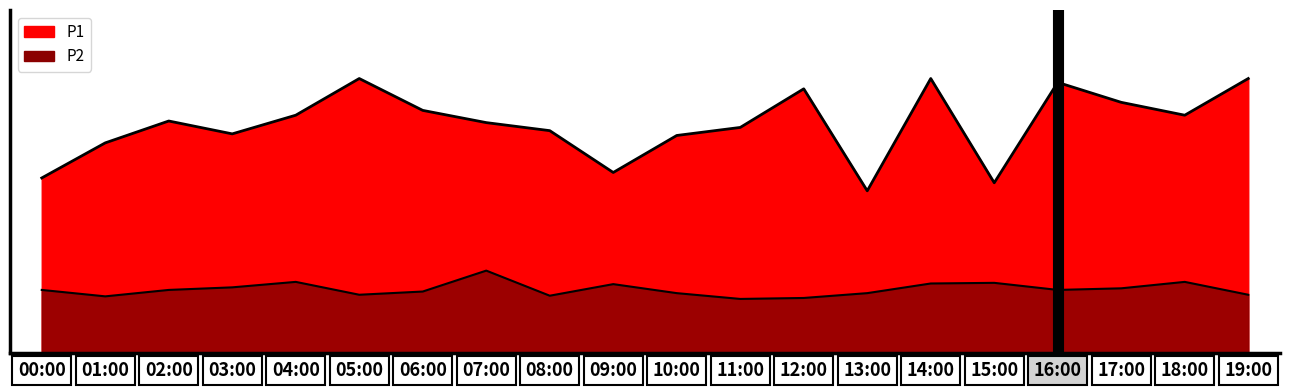

True or false: P2 and P1 intersect in this chart.

False